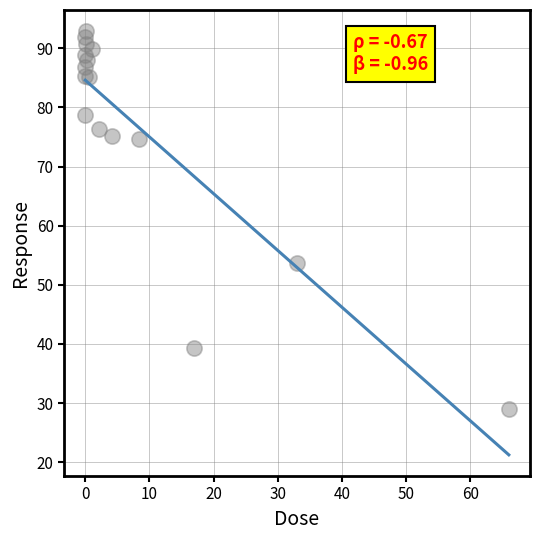

What Y value in the scatter plot is closest to 60?

53.7